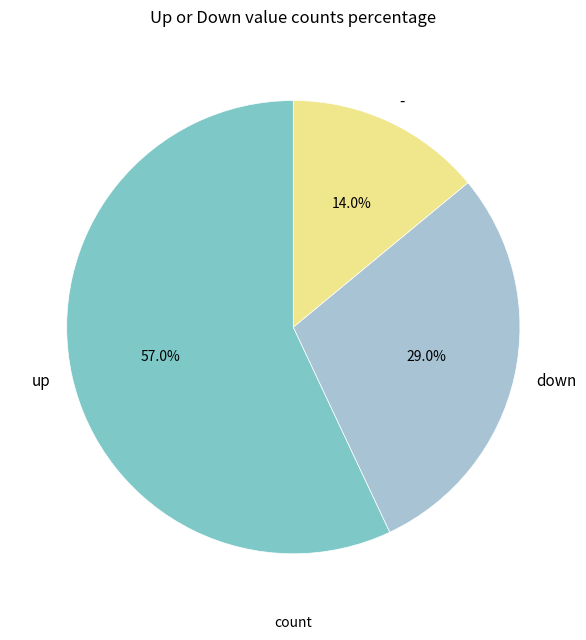

Rank the categories by value from highest to lowest.

up, down, -